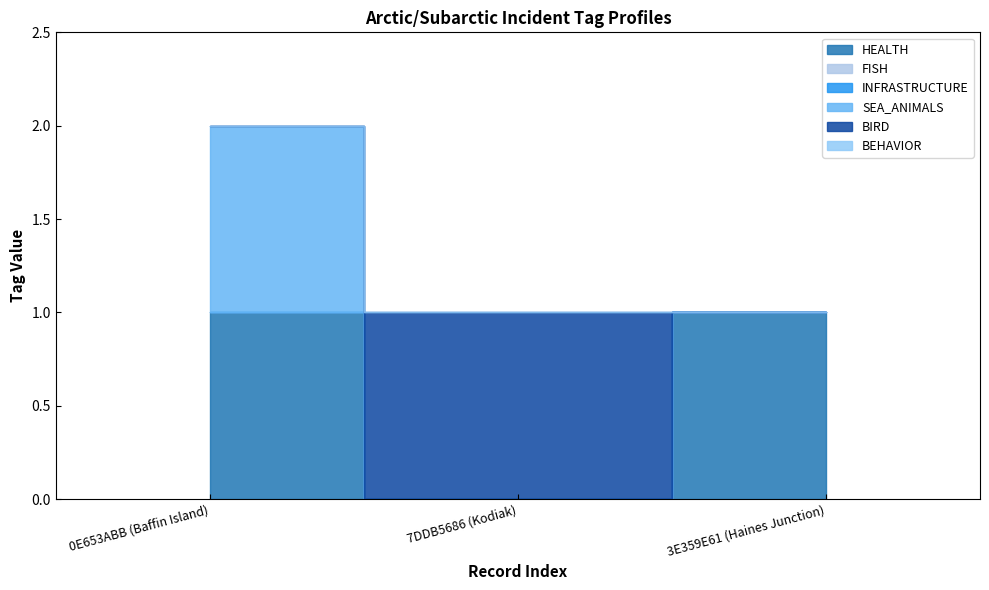

Reading left to right, list all the values displayed in this chart.

HEALTH: 1	0	1
FISH: 0	0	0
INFRASTRUCTURE: 0	0	0
SEA_ANIMALS: 1	0	0
BIRD: 0	1	0
BEHAVIOR: 0	0	0